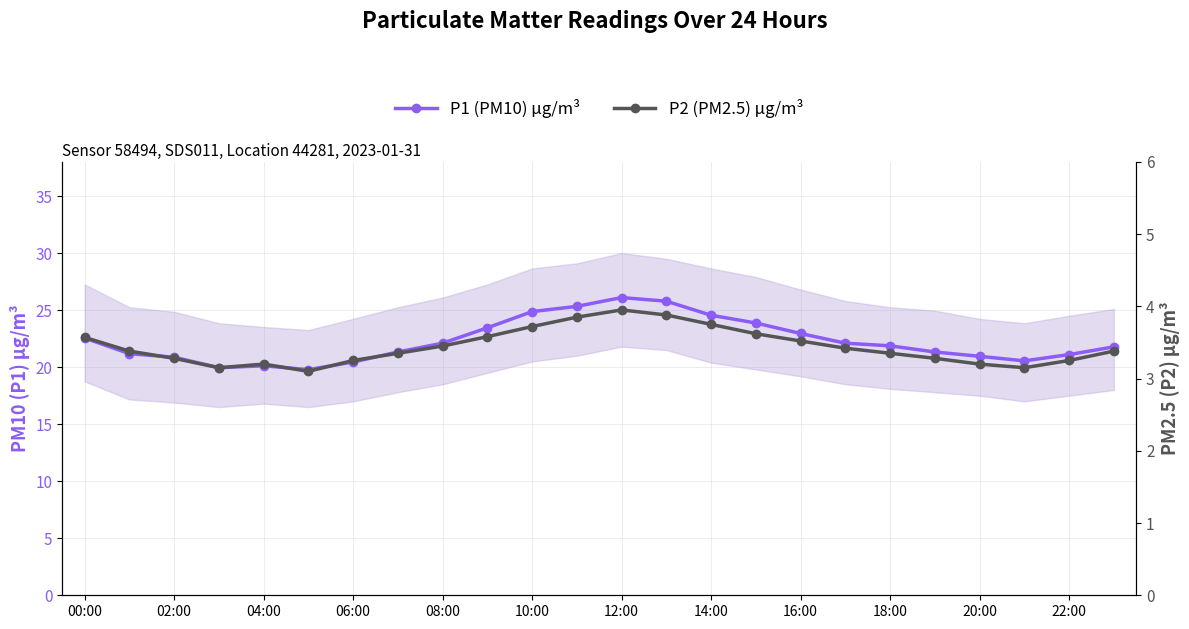

Rank the series by their average value, from highest to lowest.

P1 (PM10) µg/m³, P2 (PM2.5) µg/m³